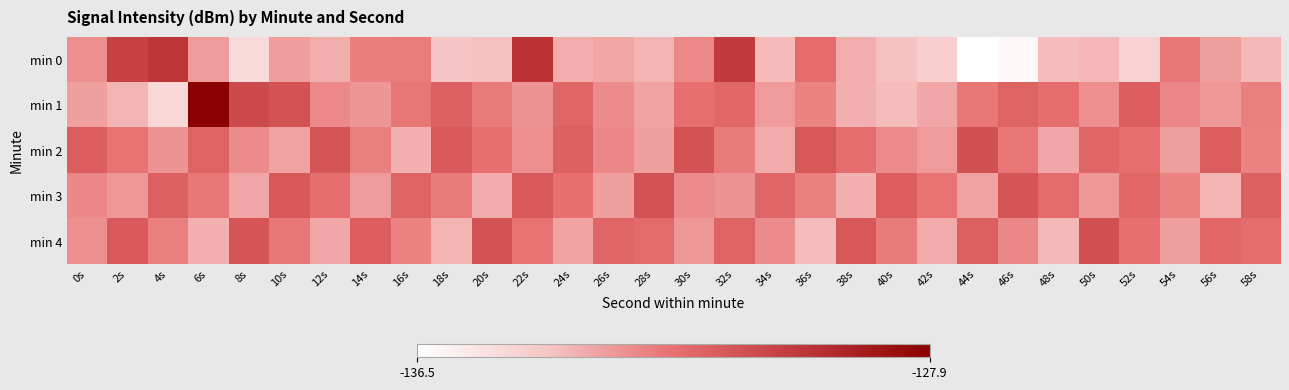

At which category is the sum across all series the highest?

6s